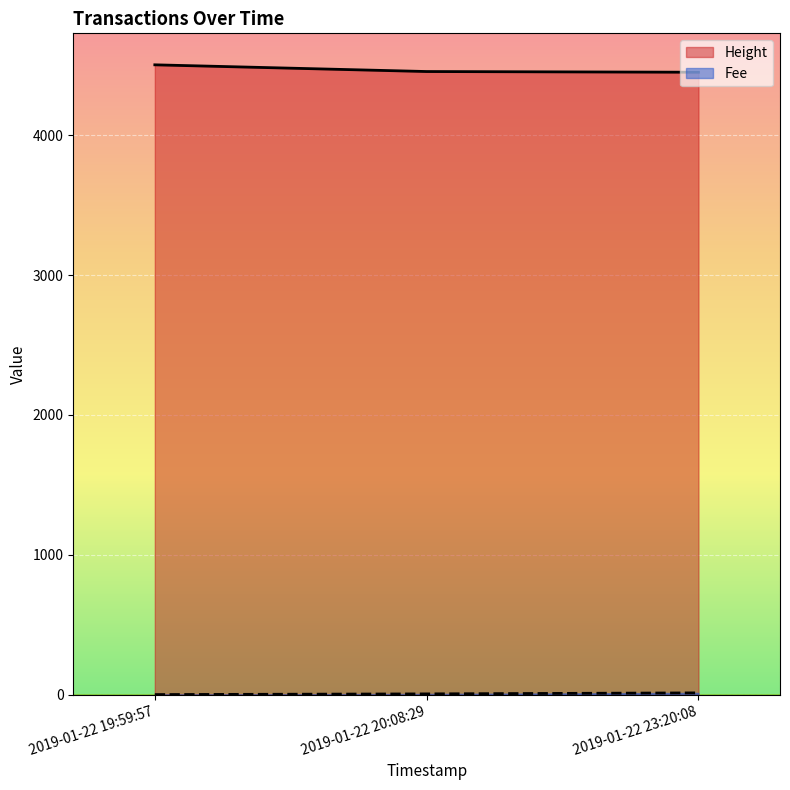

Reading left to right, extract all data points from this chart.

Height: 2019-01-22 19:59:57=4503.0	2019-01-22 20:08:29=4455.0	2019-01-22 23:20:08=4450.0
Fee: 2019-01-22 19:59:57=0.1	2019-01-22 20:08:29=4.8	2019-01-22 23:20:08=12.1